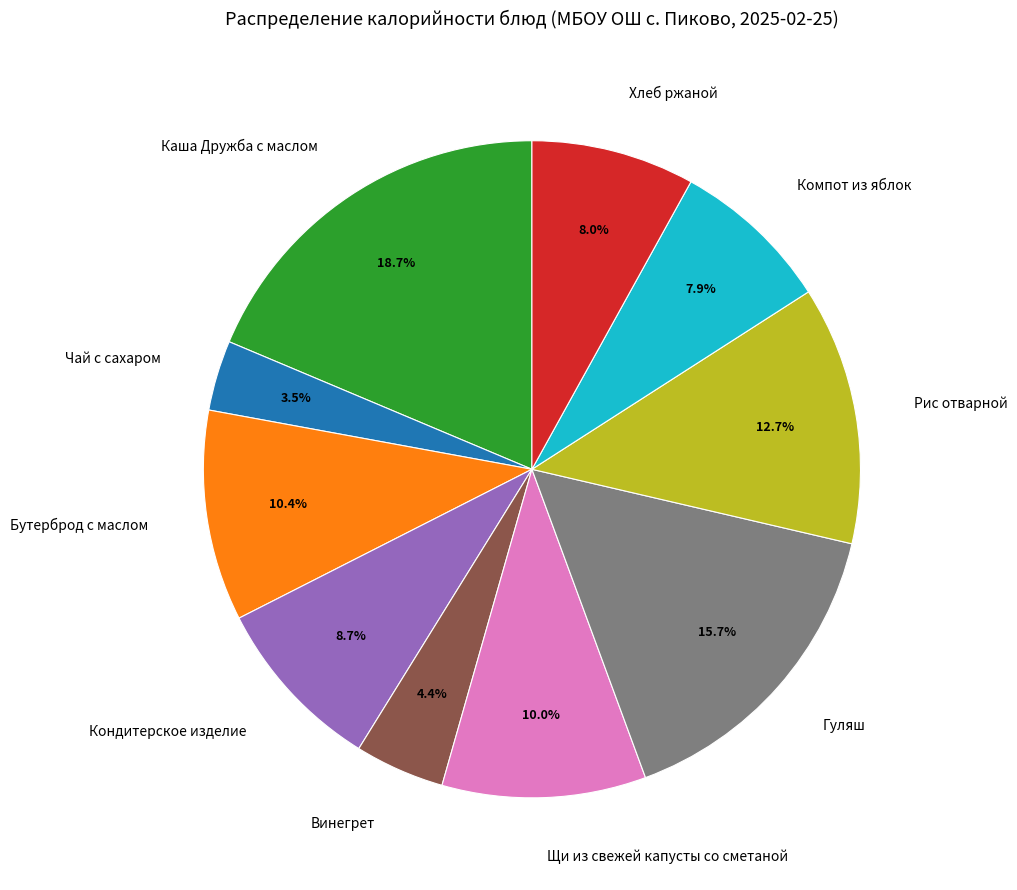

Is the sum of Гуляш and Компот из яблок greater than half?

No